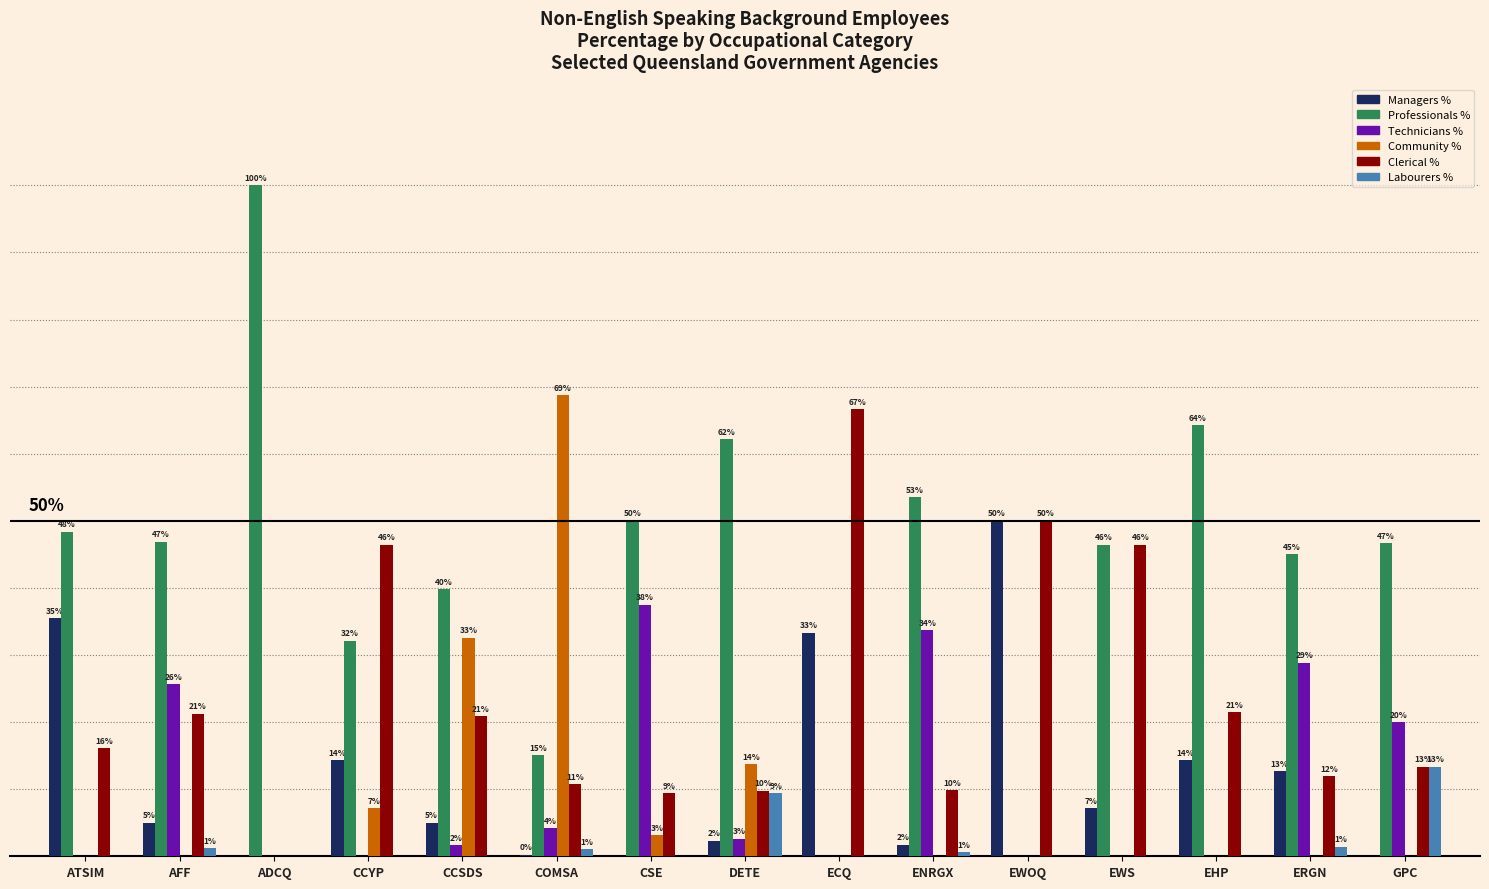

What are all the series names shown in the legend?

Managers %, Professionals %, Technicians %, Community %, Clerical %, Labourers %